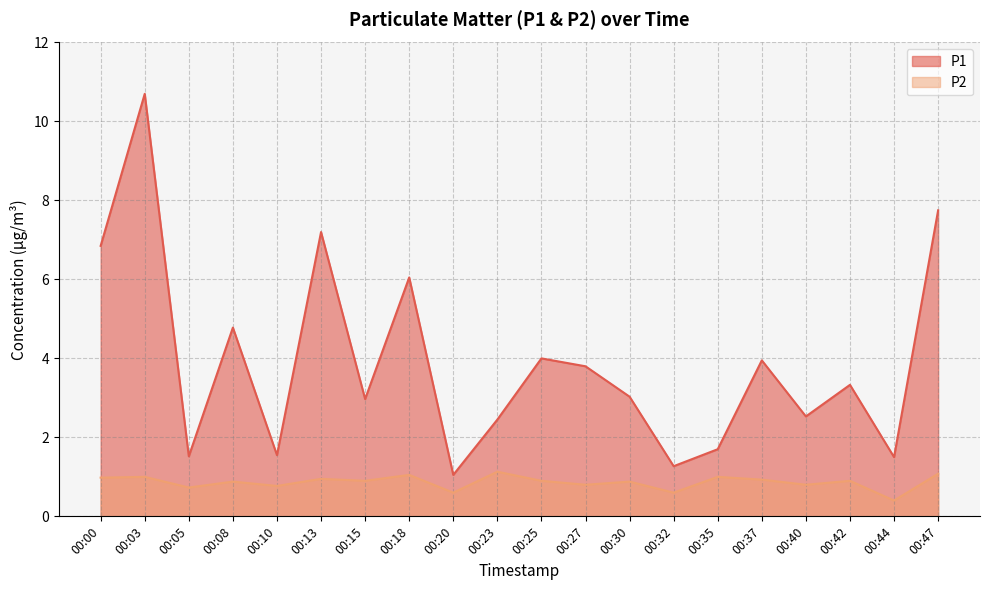

What is the difference between the highest and lowest values at 00:15?

2.1